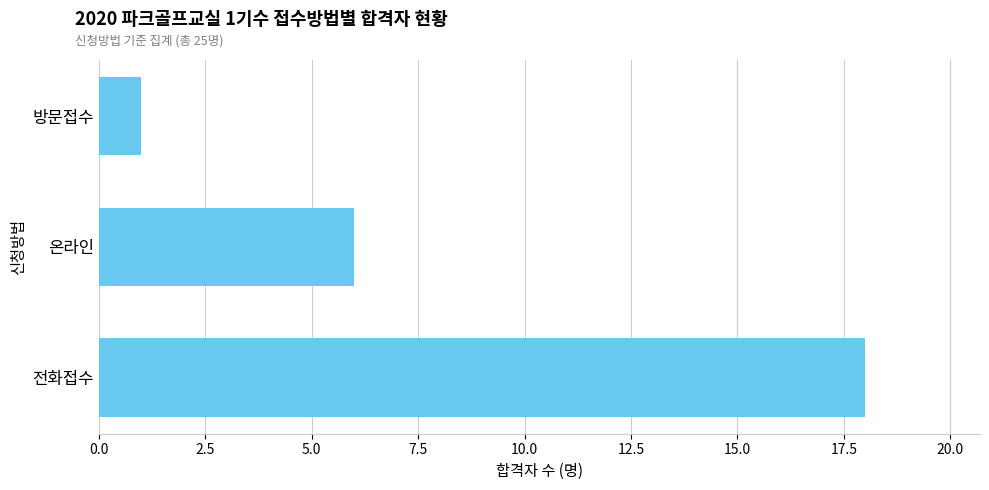

The chart shows a value of 3 at 온라인. True or false?

False